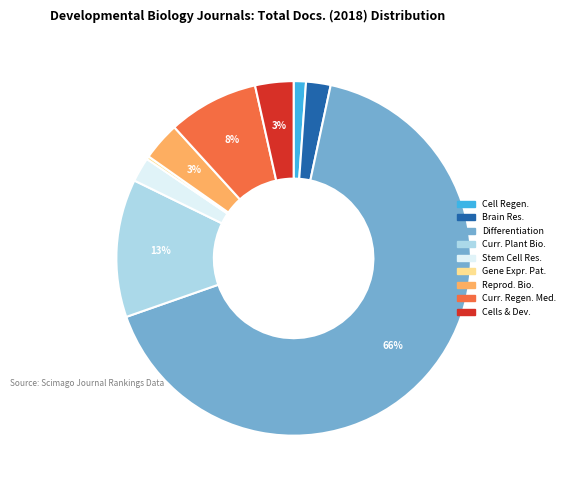

How many segments does this pie chart have?

9